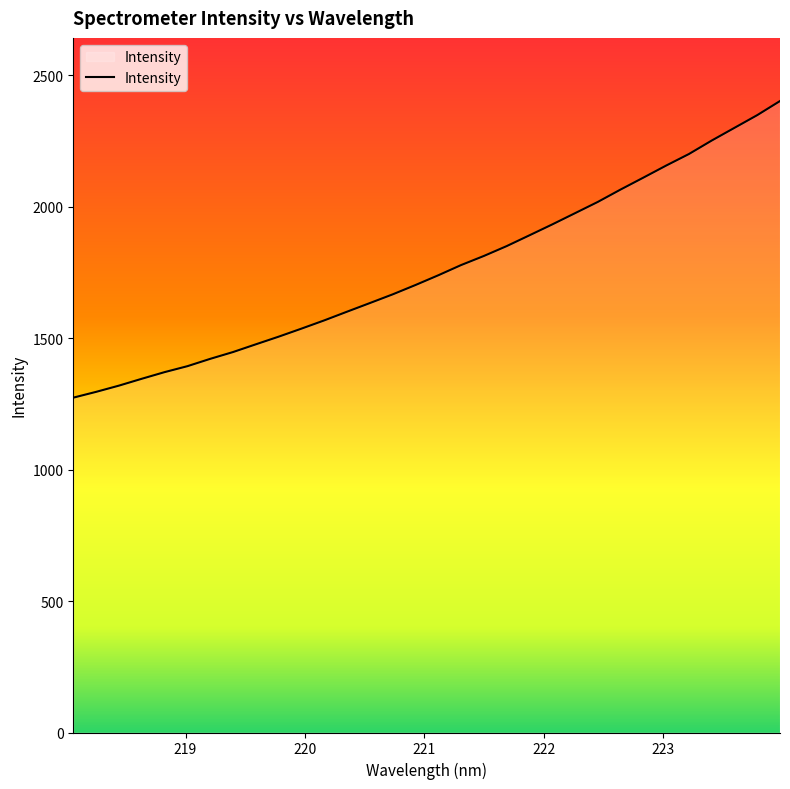

What is the maximum value shown in the chart?

2401.6